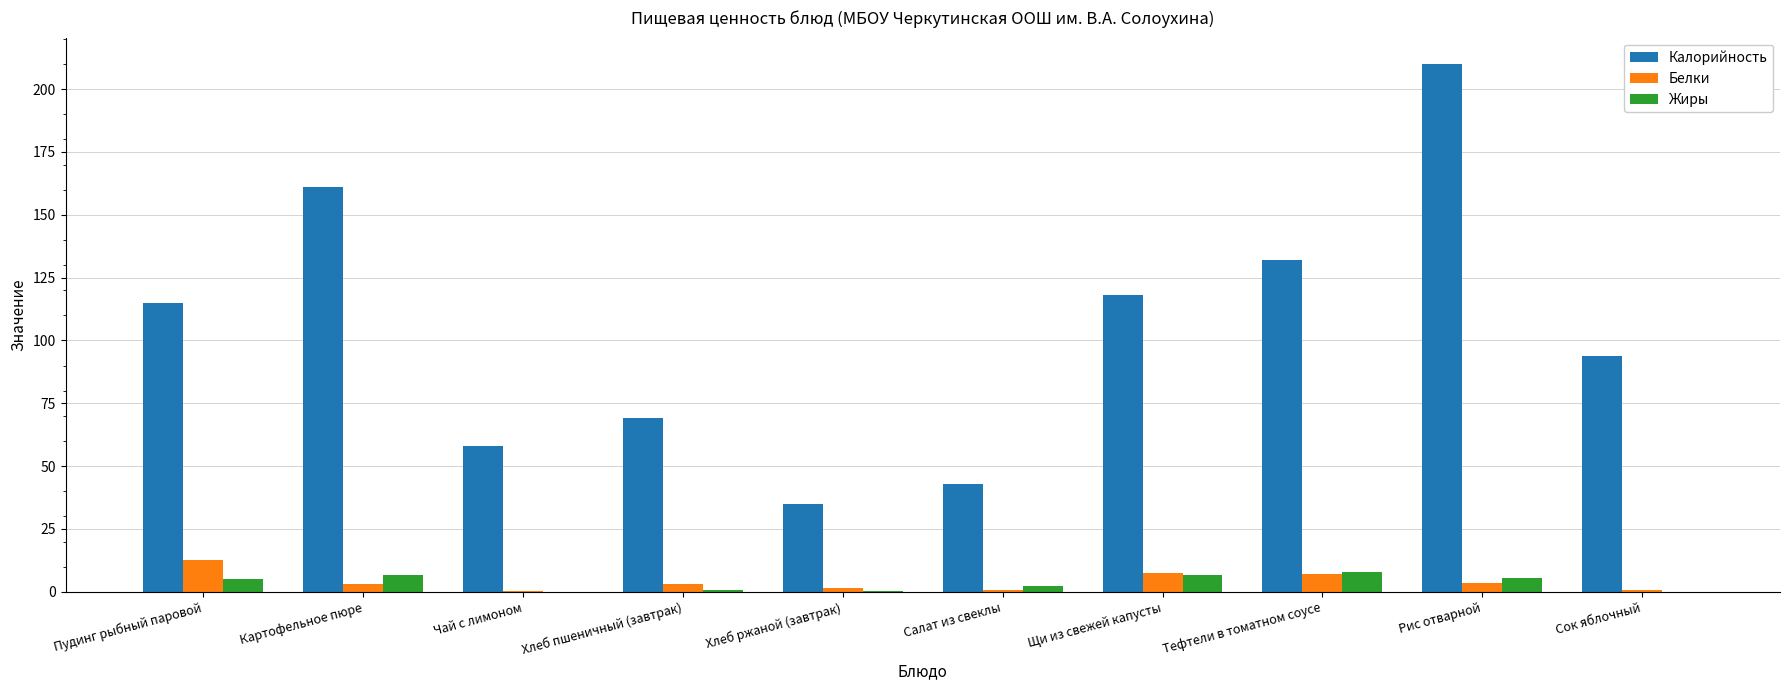

Is it true that Калорийность equals 58.0 at Чай с лимоном?

True